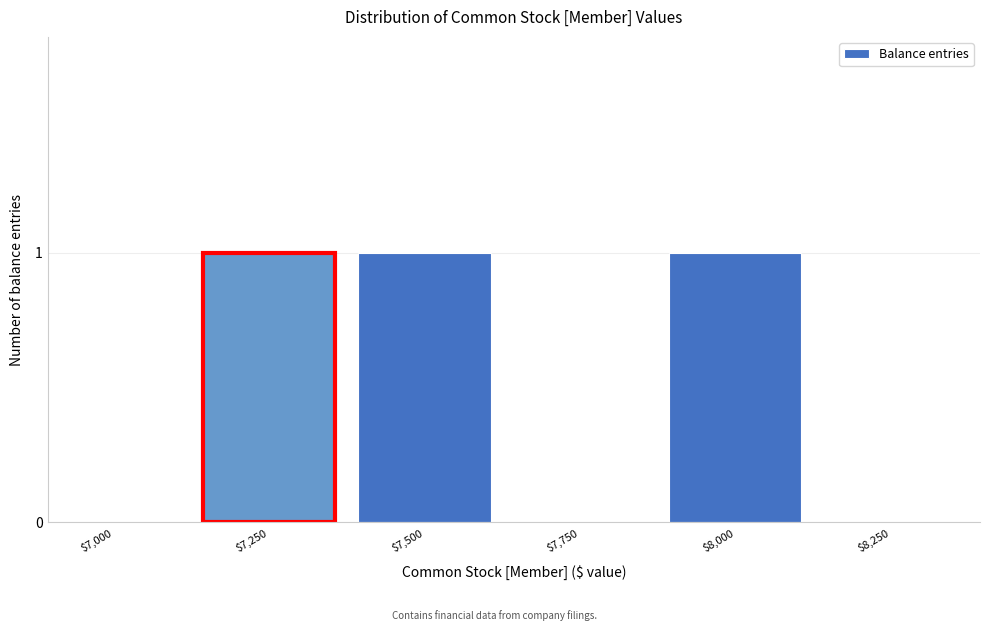

Is it true that the value at $7,750 is 0?

True